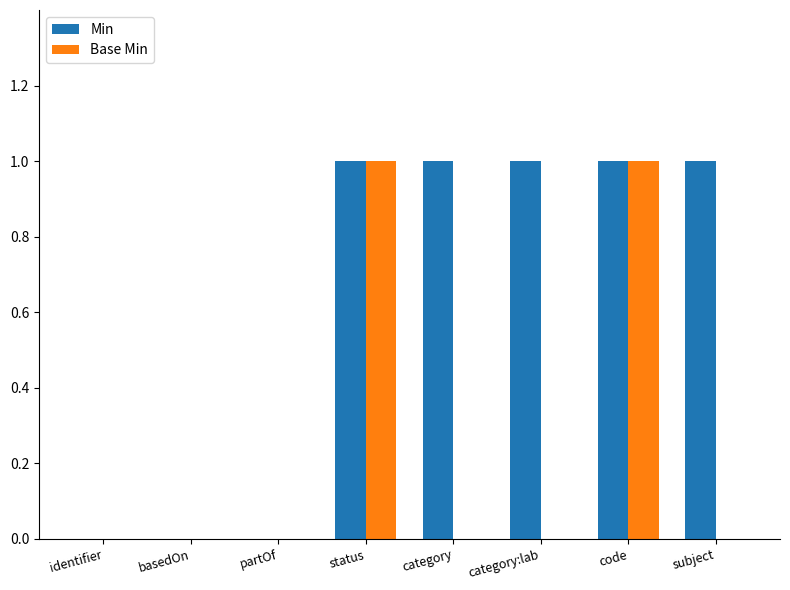

Which series changed the most between identifier and category?

Min